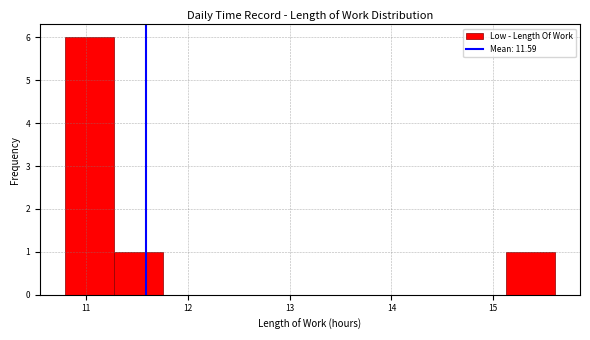

Reading left to right, list every bar in this chart as the range it spans on the x-axis followed by its height. Neither the bar edges nor the heights are printed on the chart, so give them approximately, as read against the axes.

10.8 to 11.3: 6
11.3 to 11.8: 1
11.8 to 12.2: 0
12.2 to 12.7: 0
12.7 to 13.2: 0
13.2 to 13.7: 0
13.7 to 14.2: 0
14.2 to 14.6: 0
14.6 to 15.1: 0
15.1 to 15.6: 1